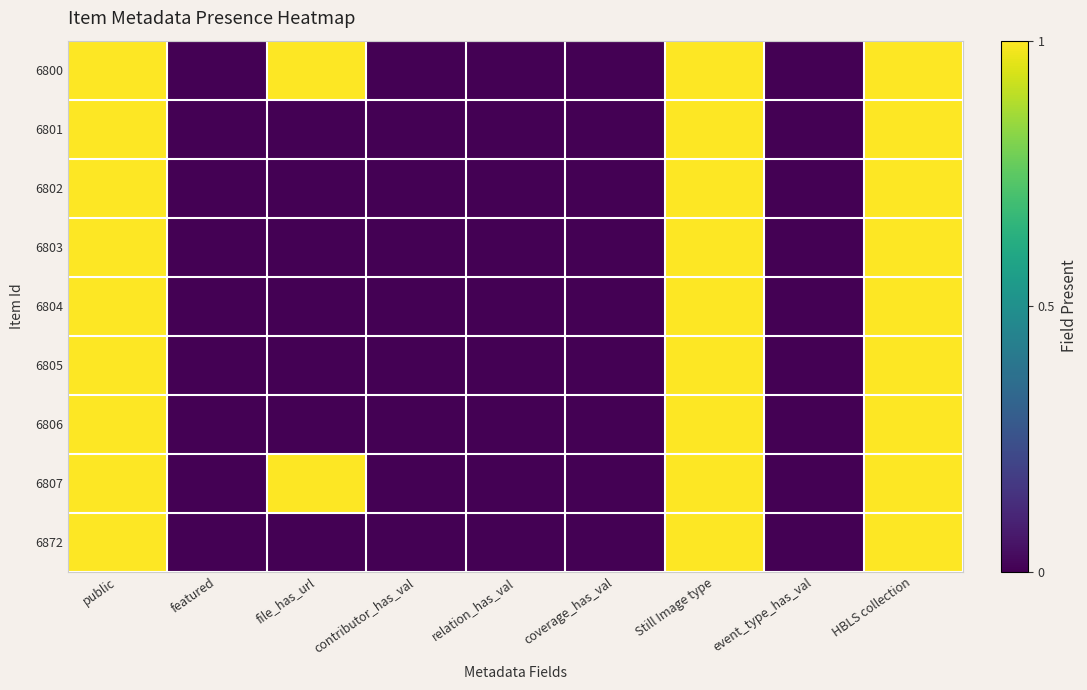

What is the maximum value shown in the chart?

1